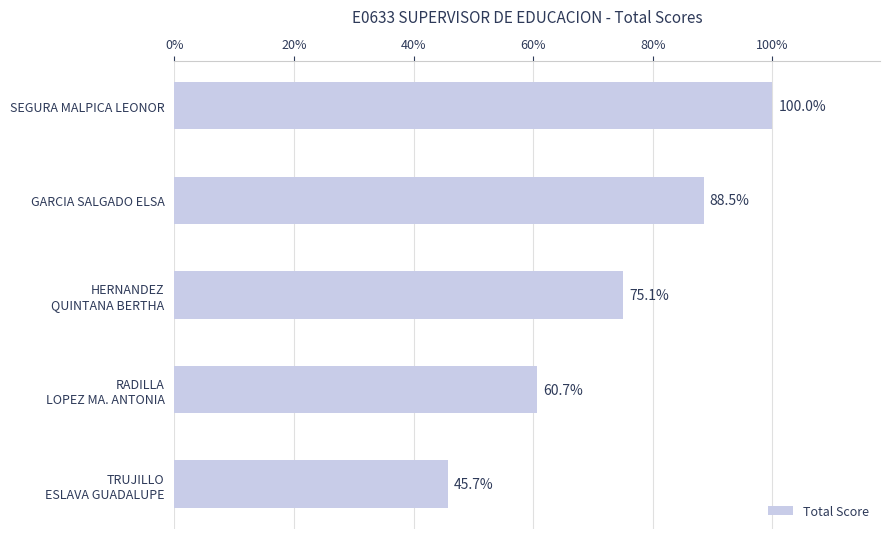

Does the chart contain any negative values?

No